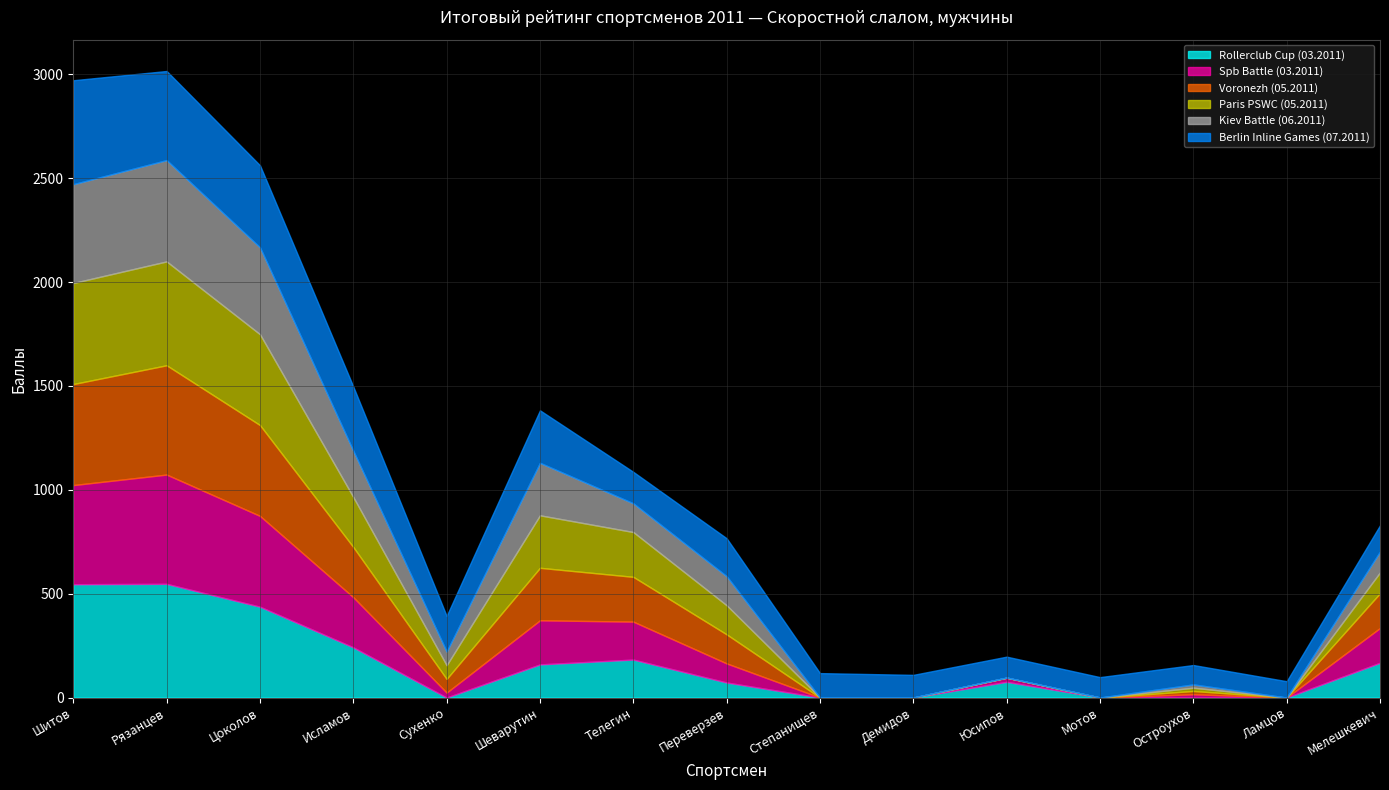

What is the difference between the Spb Battle (03.2011) values at Демидов and Рязанцев?

526.1